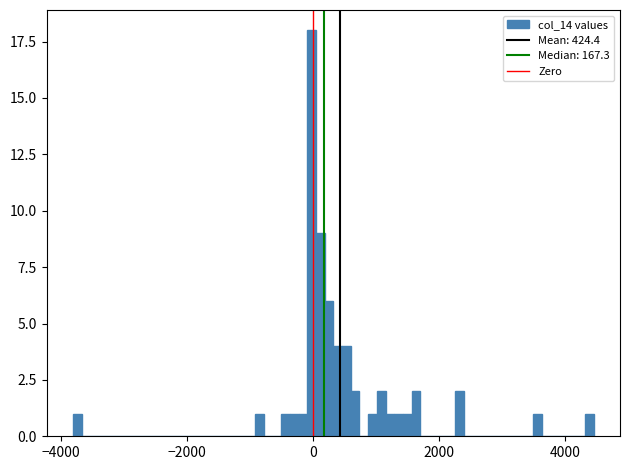

Around what value on the x-axis is the tallest bar? Give the approximate position of its centre, as read against the axis.

0